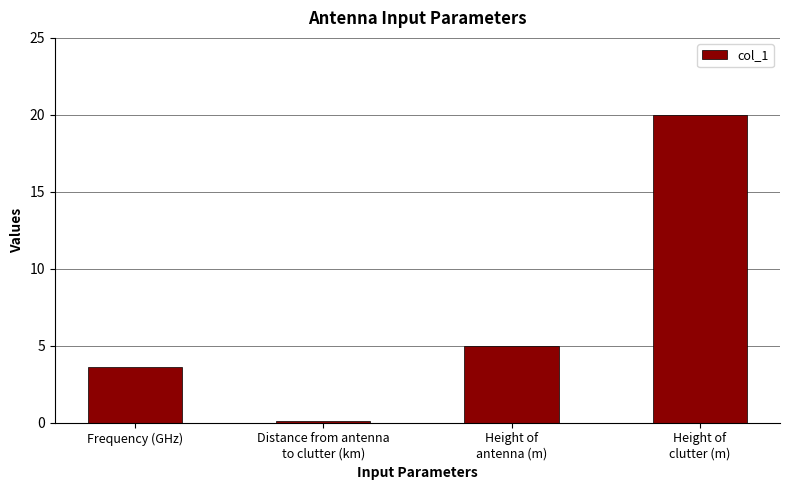

How many data points are less than 5?

2